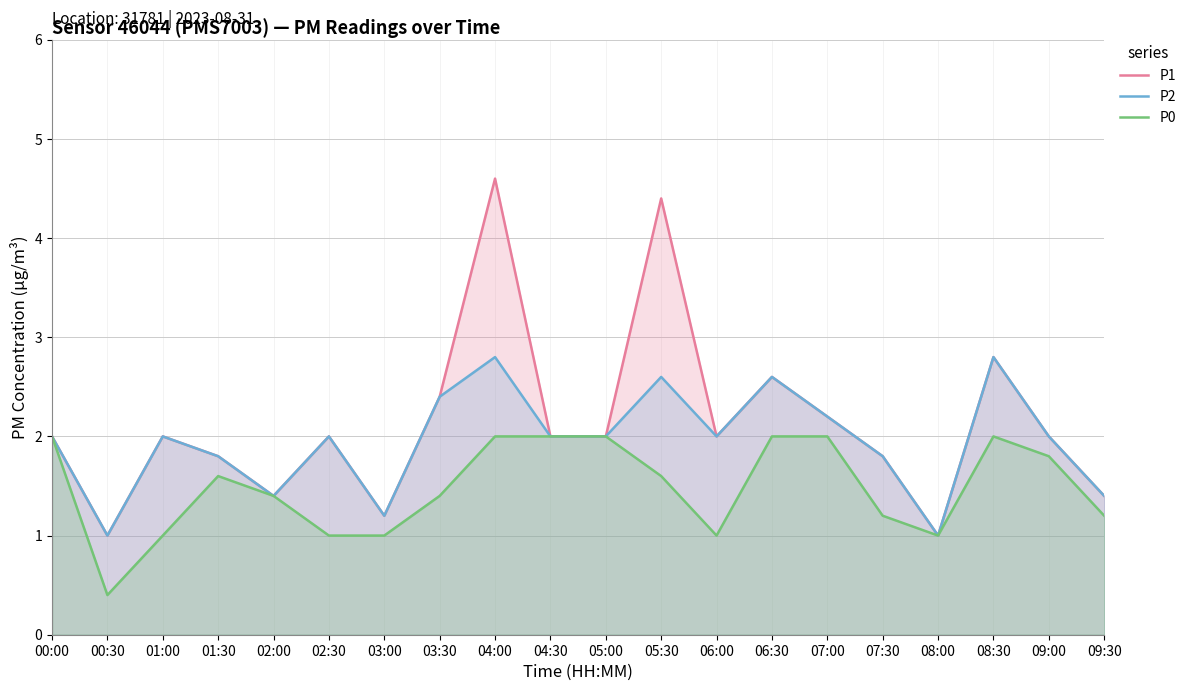

In P0, how many points are lower than both neighbors (excluding endpoints)?

3